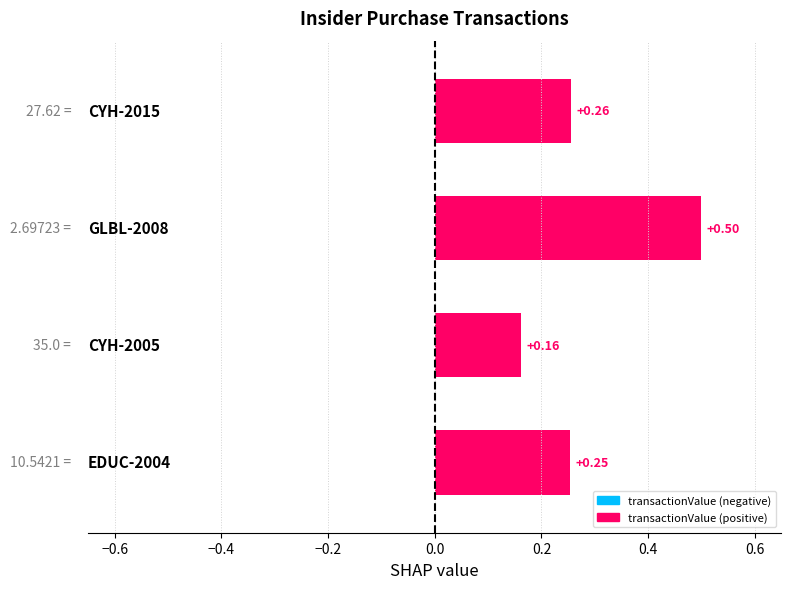

What is the sum of all values?

1.2